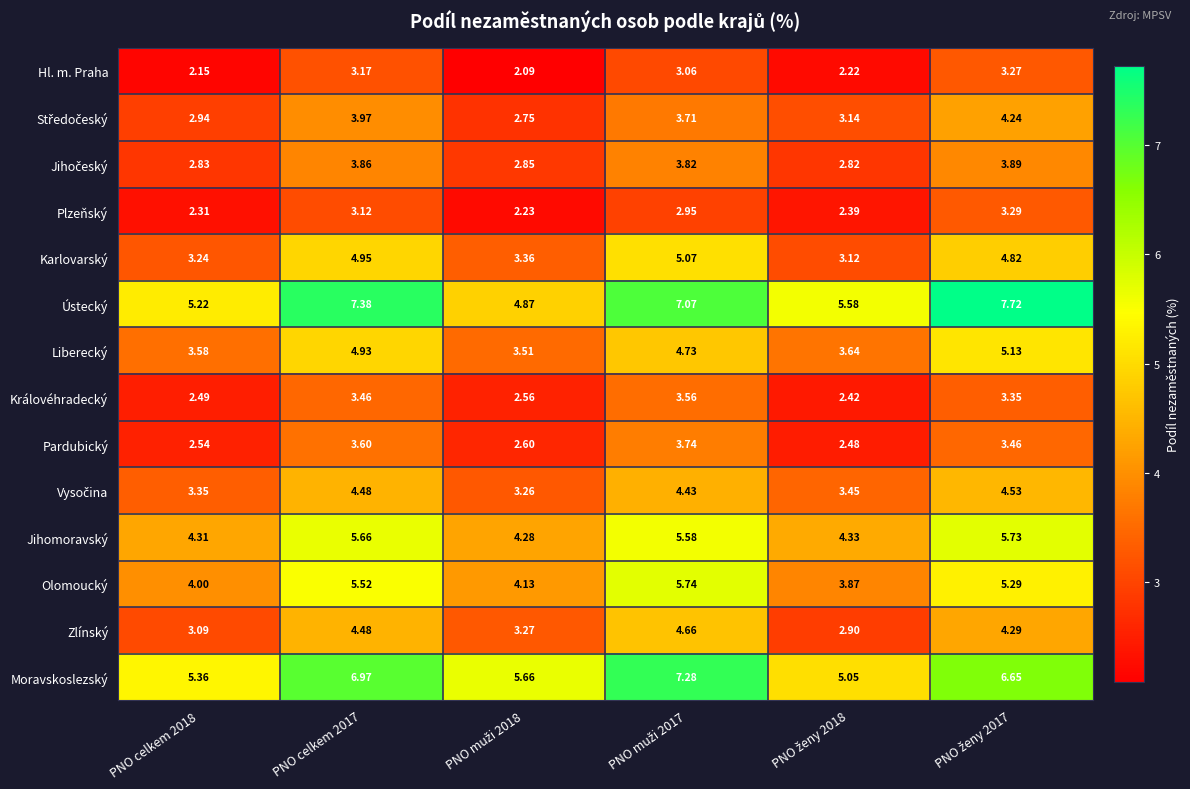

How many data points does each series have?

6